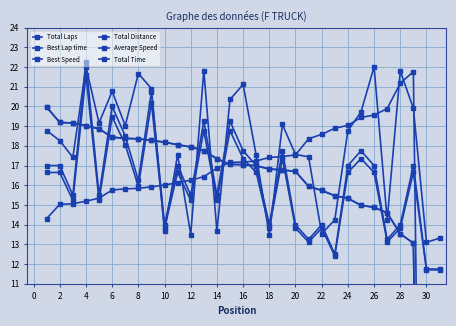

What is the sum of all Best Speed values?

439.9